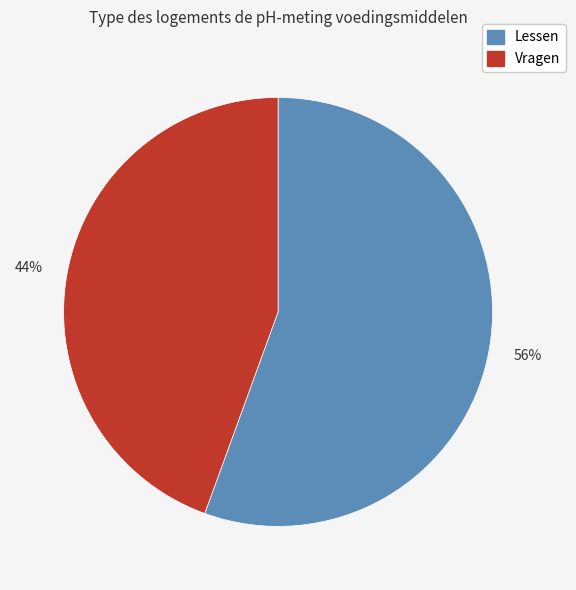

Does any single category account for the majority?

Yes